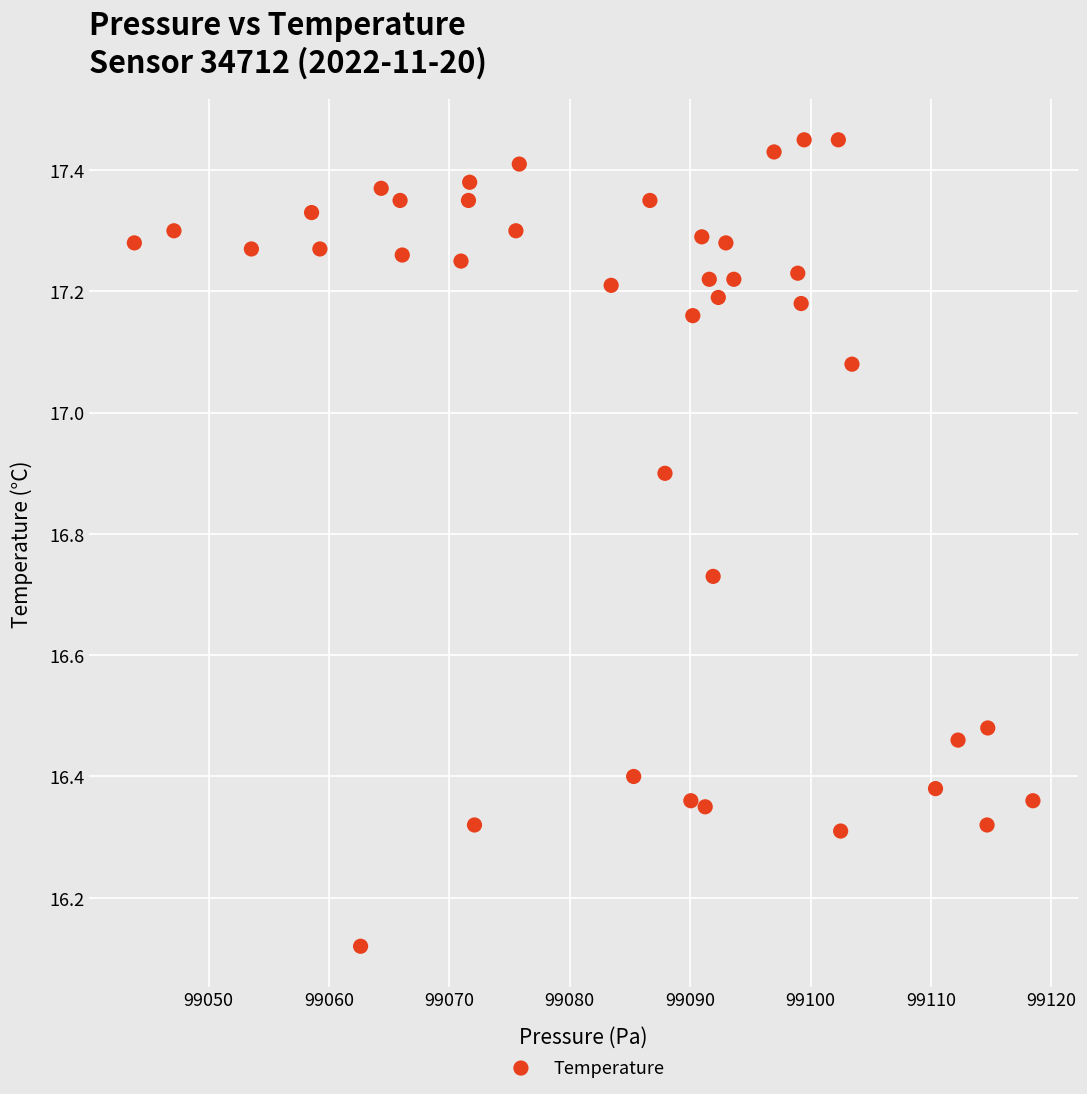

What is the range of X values (max minus min)?

74.6